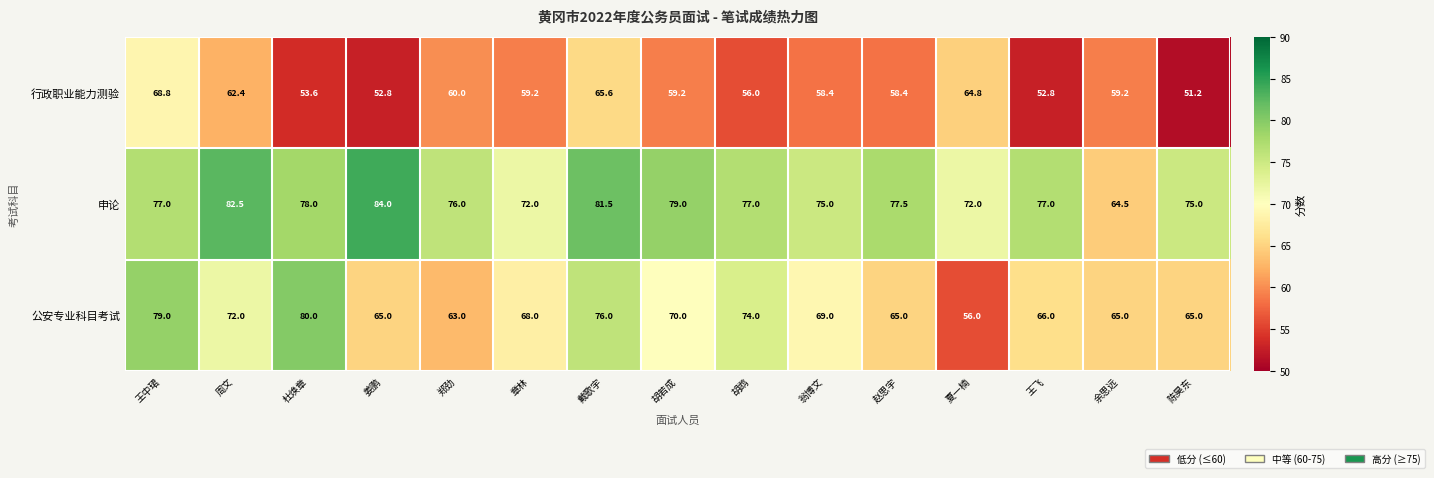

True or false: 申论 has a value of 64.5 at 余思远.

True